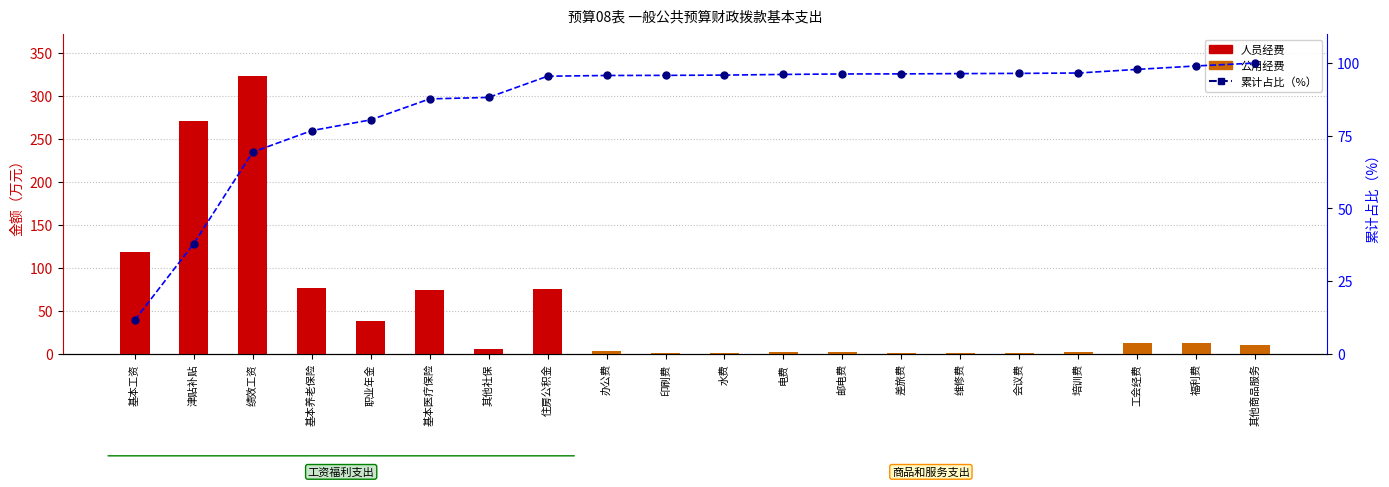

What is the change in value from 基本工资 to 津贴补贴?

+26.3